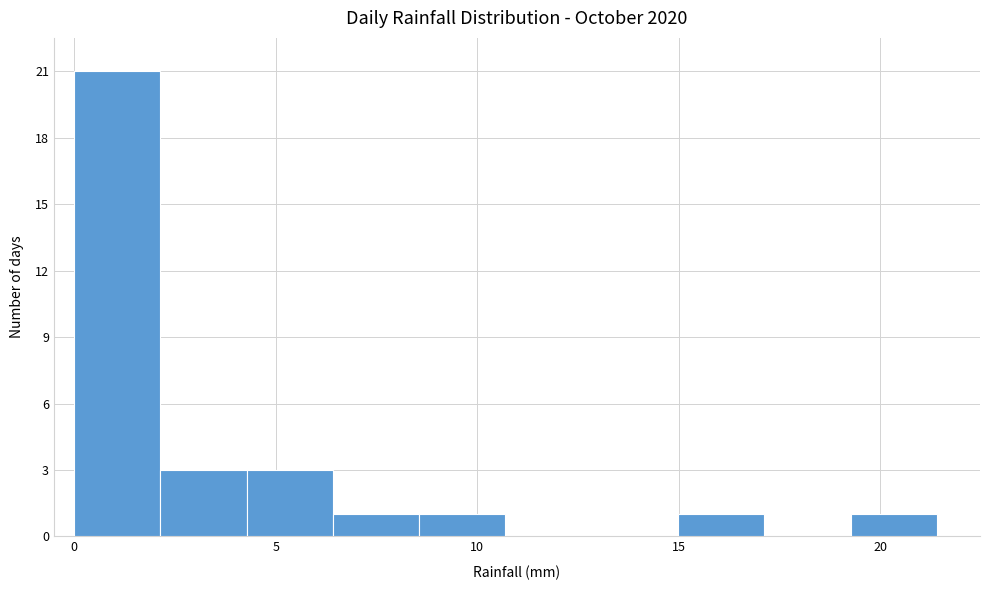

Which range on the x-axis has the tallest bar?

0.0 to 2.0